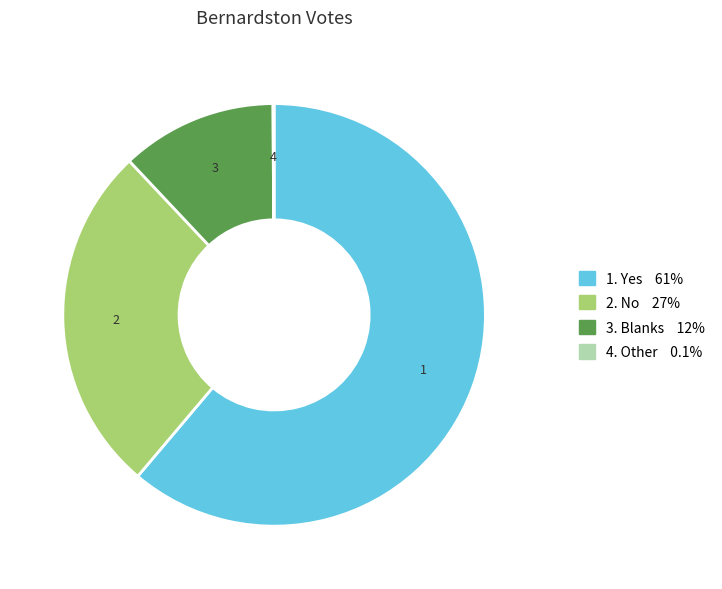

Does any single category account for the majority?

Yes